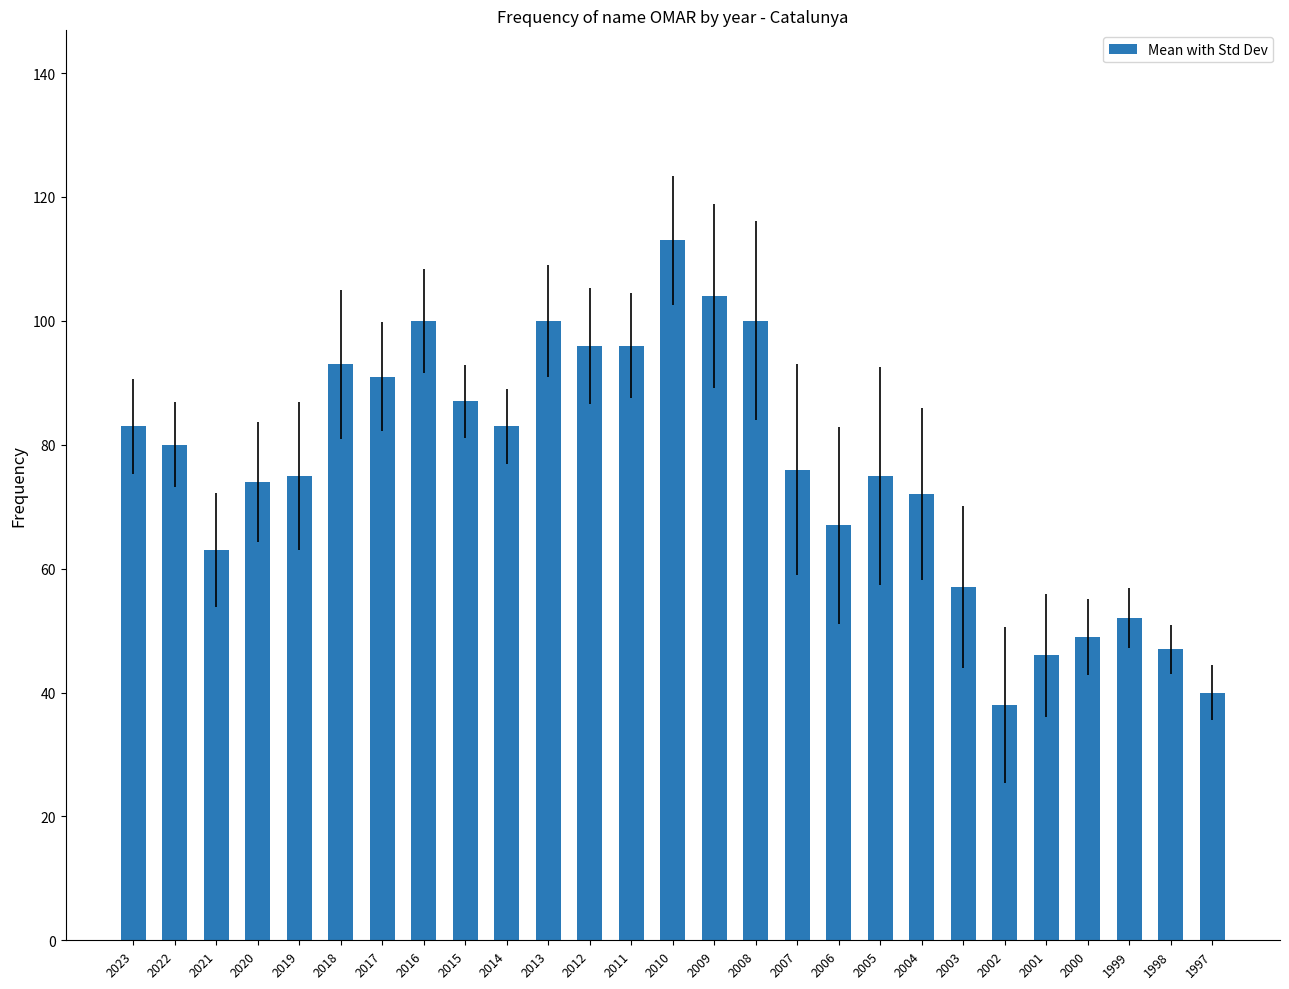

Where does the data first go above 76?

2023